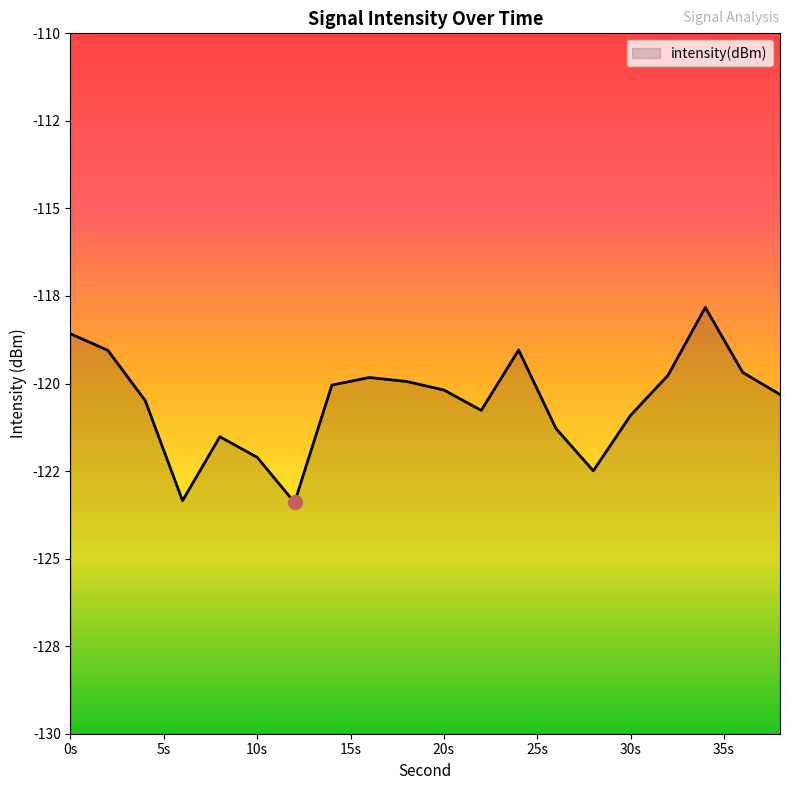

Where is the first local maximum?

8